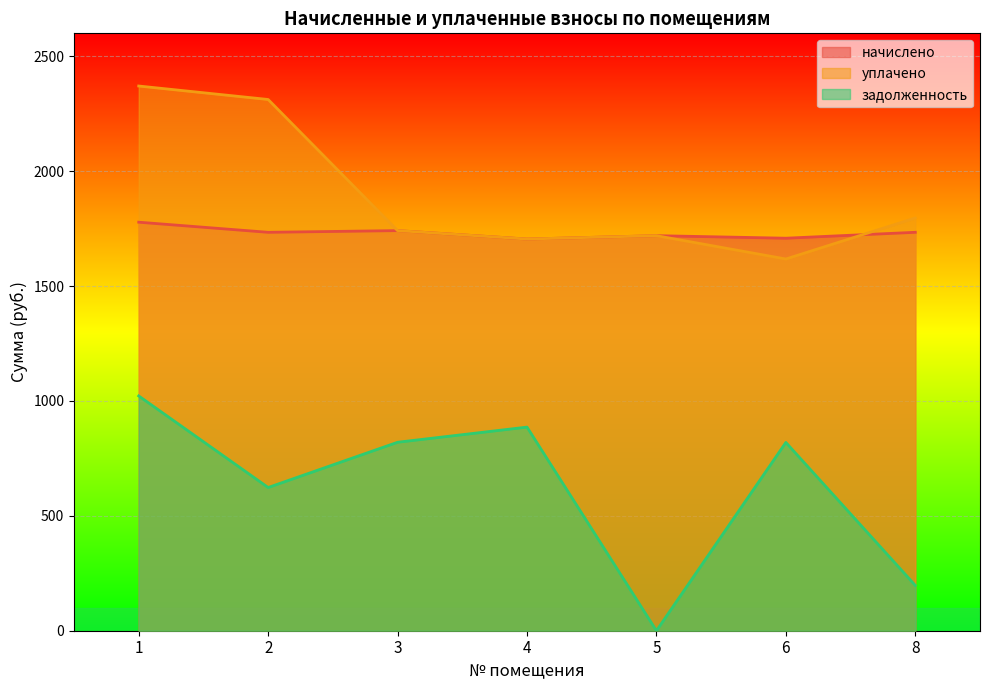

What is the sum of the начислено values at 5 and 4?

3424.1